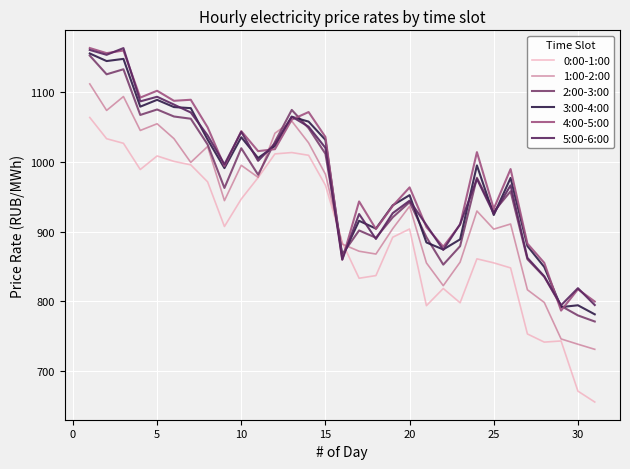

True or false: 5:00-6:00 and 1:00-2:00 cross at least once.

True